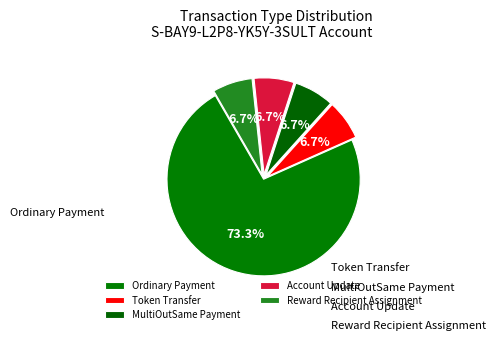

What is the largest slice in the pie chart?

Ordinary Payment